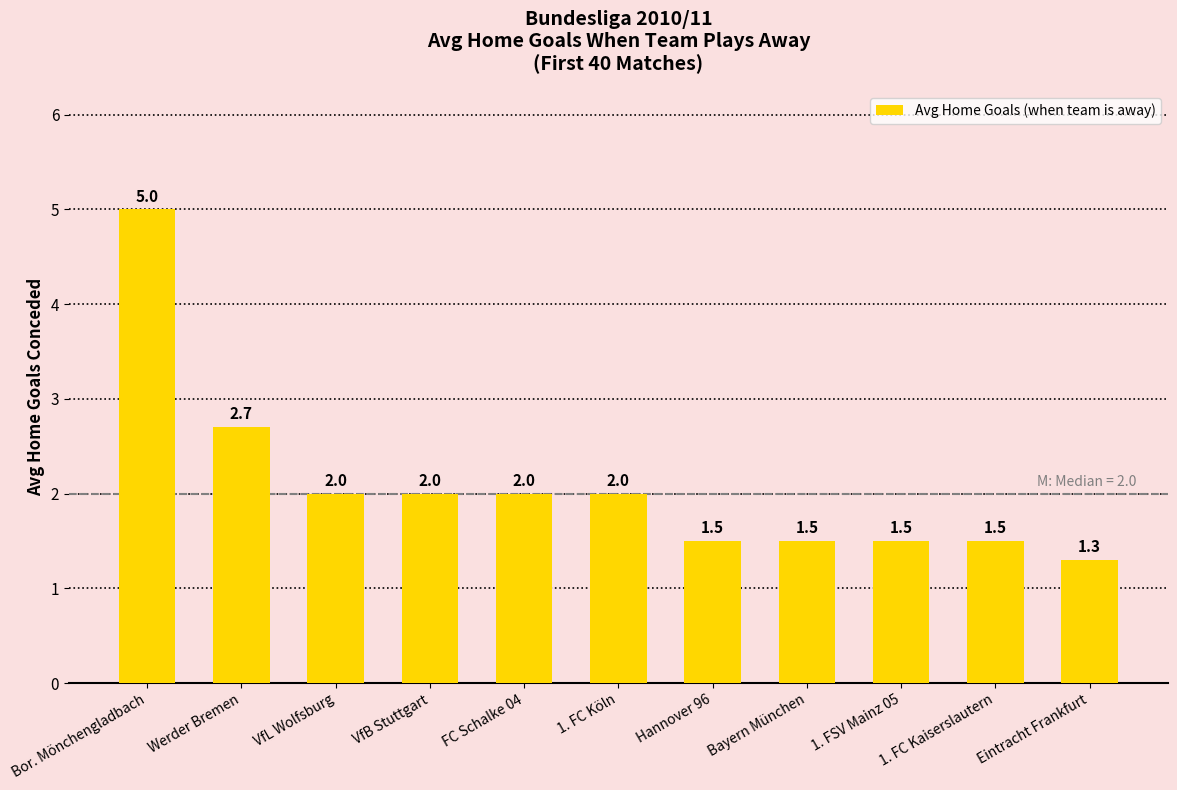

Between 1. FSV Mainz 05 and Eintracht Frankfurt, which is larger?

1. FSV Mainz 05